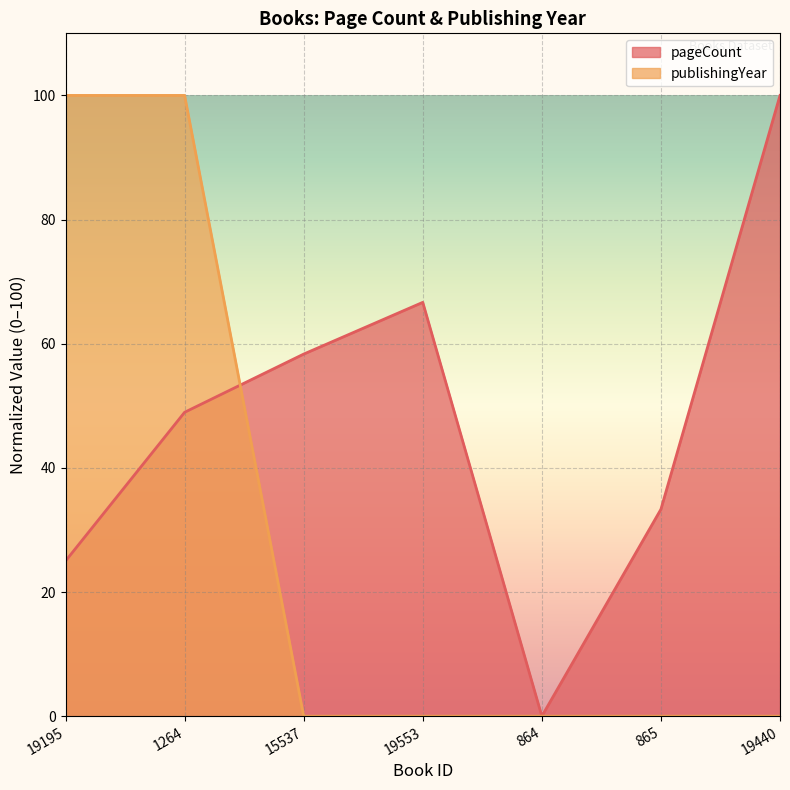

Is the value of pageCount at 19195 greater than the value of publishingYear at 19195?

No